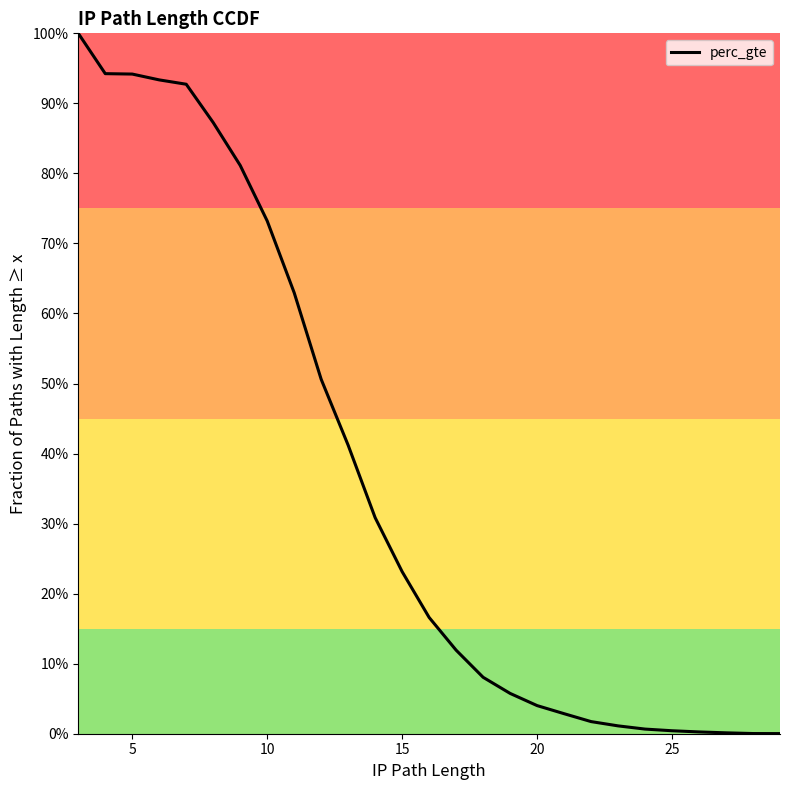

True or false: the data shows 0.4 at 25.

False